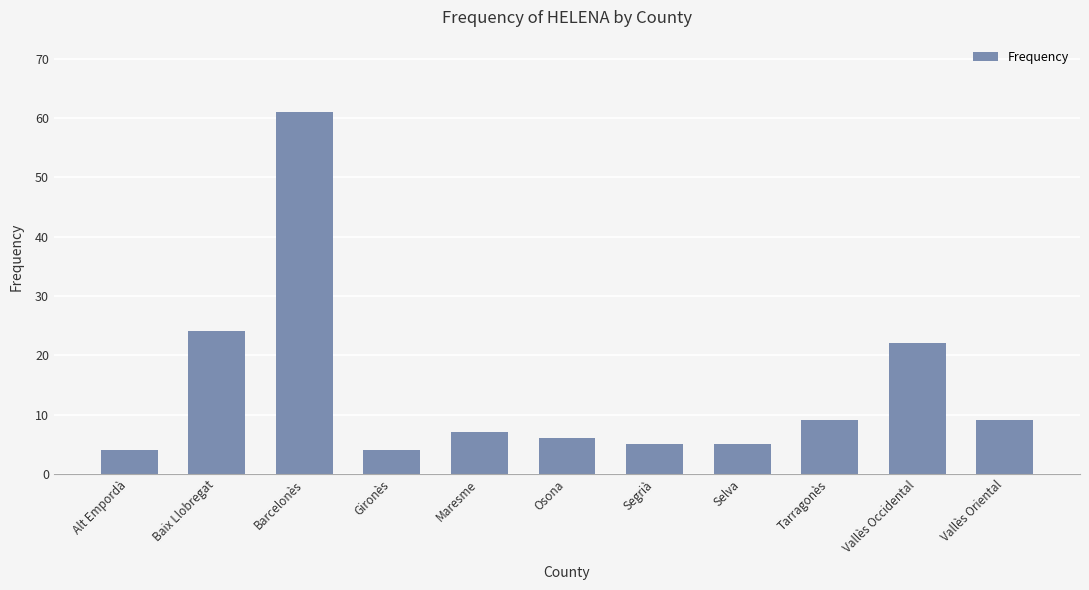

What is the maximum value shown in the chart?

61